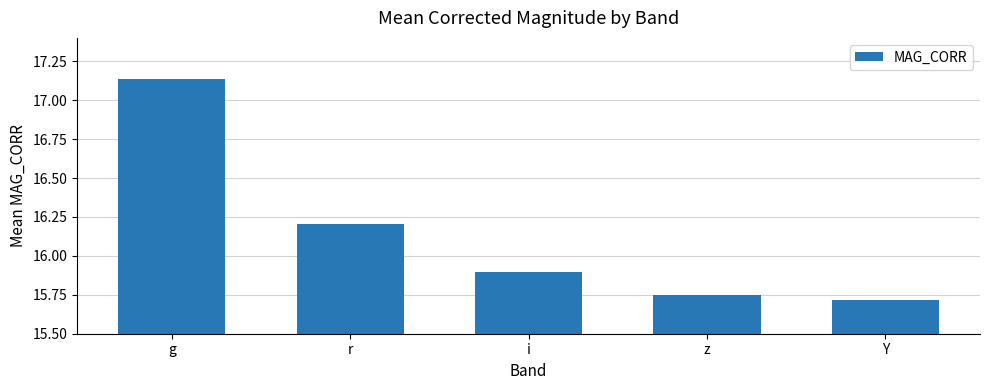

Are the bars grouped side by side (vs. stacked)?

No